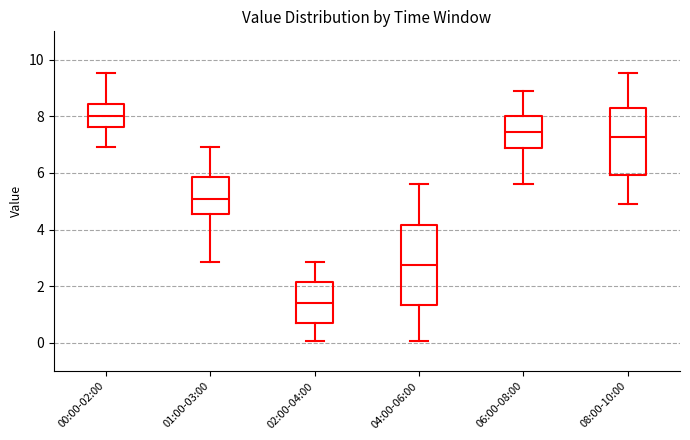

Reading left to right, read every box against the y-axis: the position of its median line, the range the box covers, and the ends of its whiskers. The values are not printed on the chart, so give them approximately, as read against the axis.

00:00-02:00: median 8.0, box 7.6 to 8.4, whiskers 7.0 to 9.6
01:00-03:00: median 5.0, box 4.6 to 5.8, whiskers 2.8 to 7.0
02:00-04:00: median 1.4, box 0.8 to 2.2, whiskers 0.0 to 2.8
04:00-06:00: median 2.8, box 1.4 to 4.2, whiskers 0.0 to 5.6
06:00-08:00: median 7.4, box 6.8 to 8.0, whiskers 5.6 to 9.0
08:00-10:00: median 7.2, box 6.0 to 8.2, whiskers 5.0 to 9.6